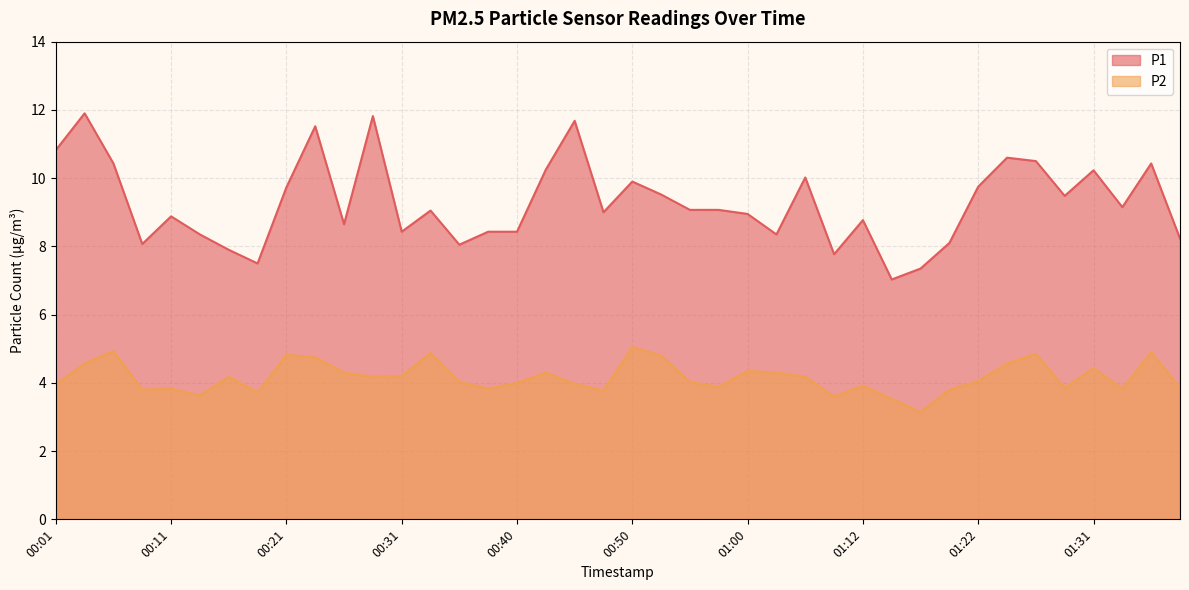

List the series in order of their peak value, highest first.

P1, P2